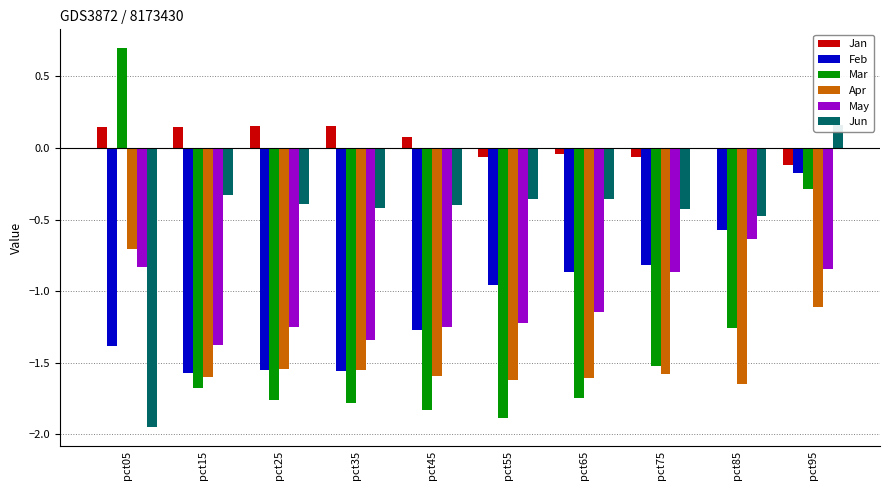

The May series shows -0.2 at pct85. True or false?

False